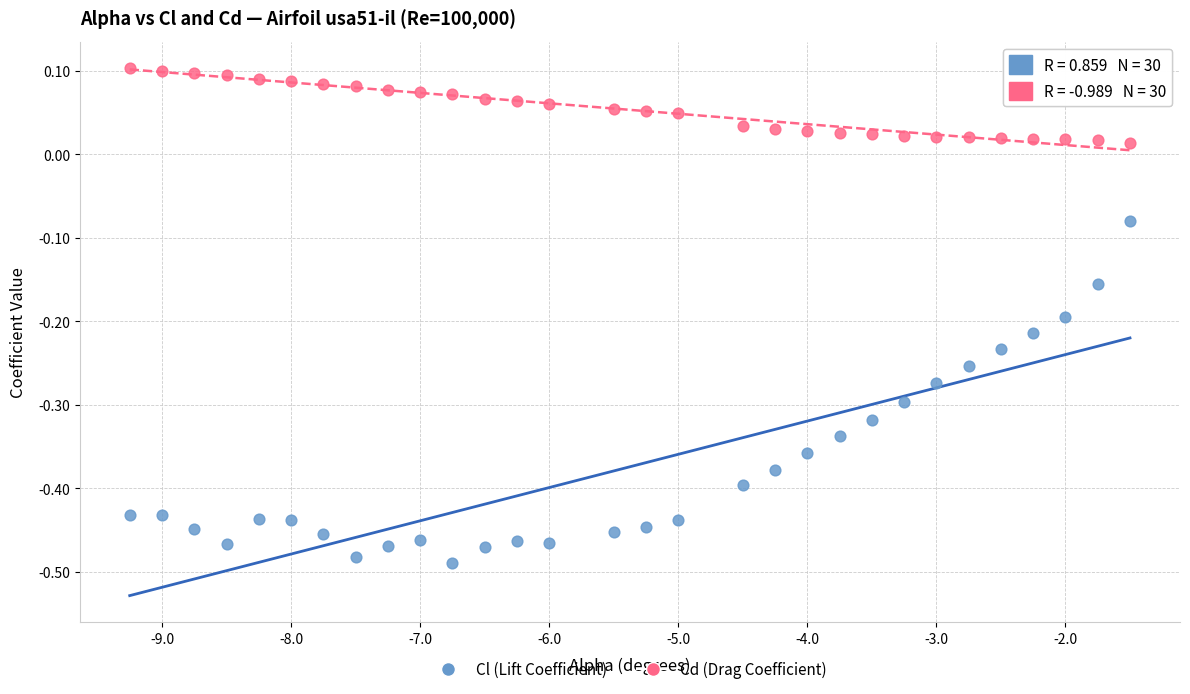

Across all data points, what is the range of Y values (max minus min)?

0.6